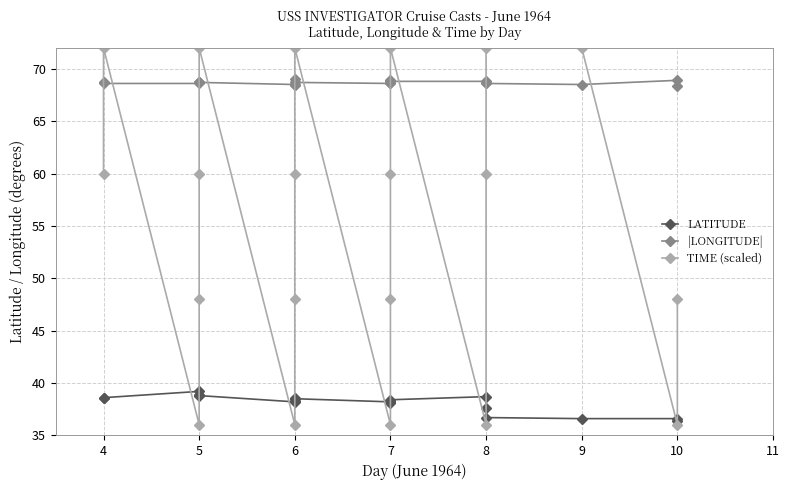

Which category has the highest value across all series?

4